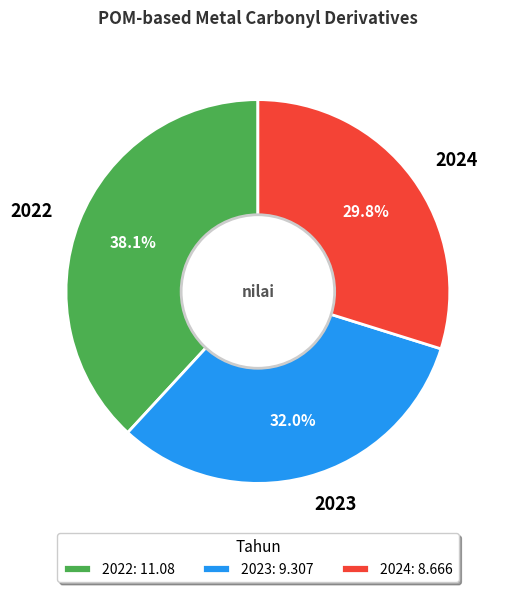

Is it true that 2023 is 43% of the pie?

False